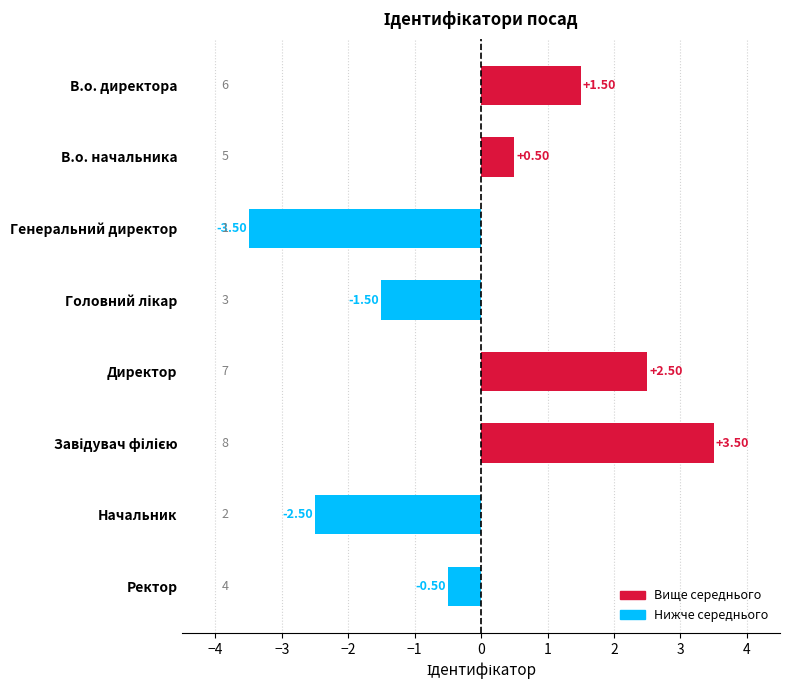

What is the difference between the second highest and minimum values?

6.0